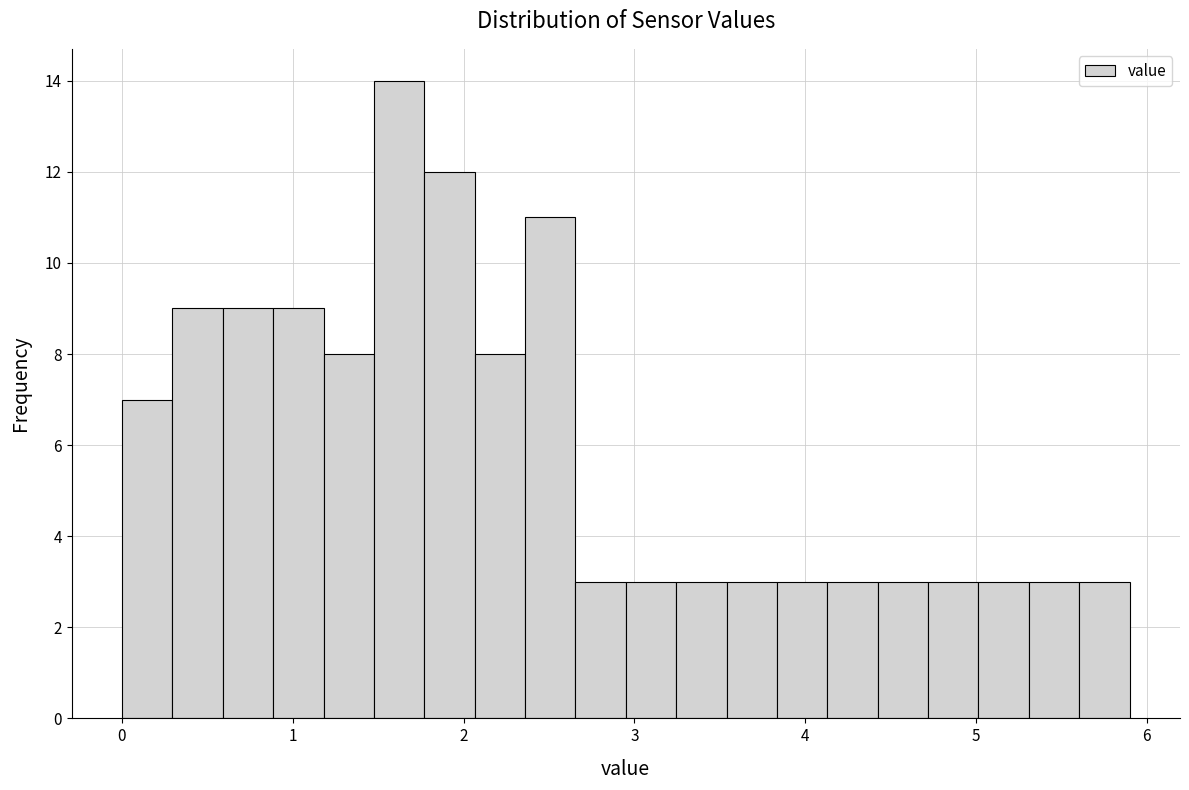

Read against the x-axis, roughly where is the centre of the tallest bar?

1.6